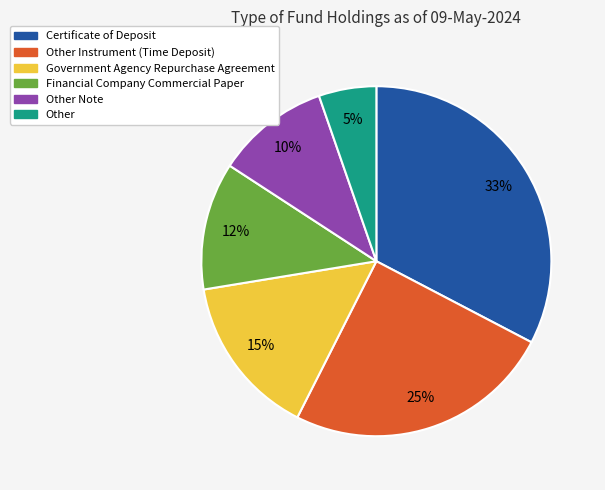

To the nearest percent, what is the average slice percentage?

17%